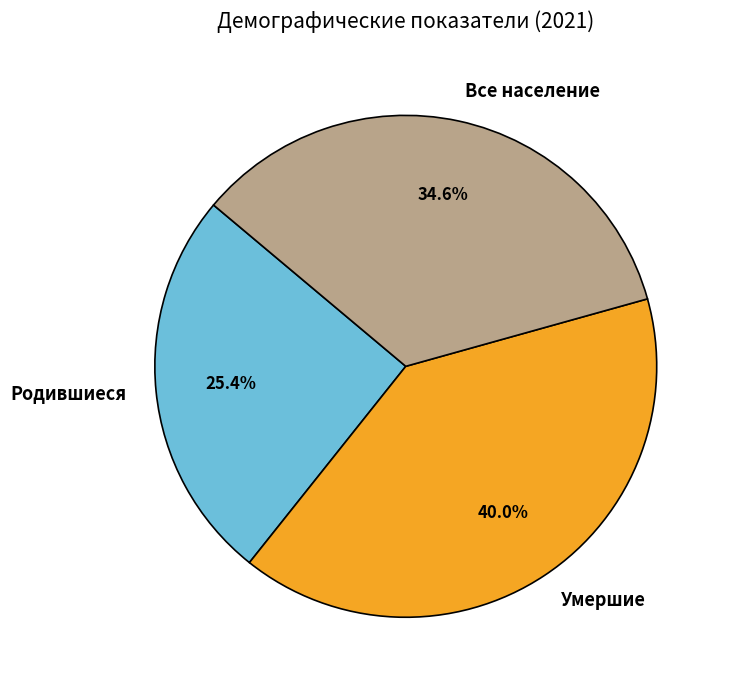

What percentage is NOT represented by Умершие?

60.0%